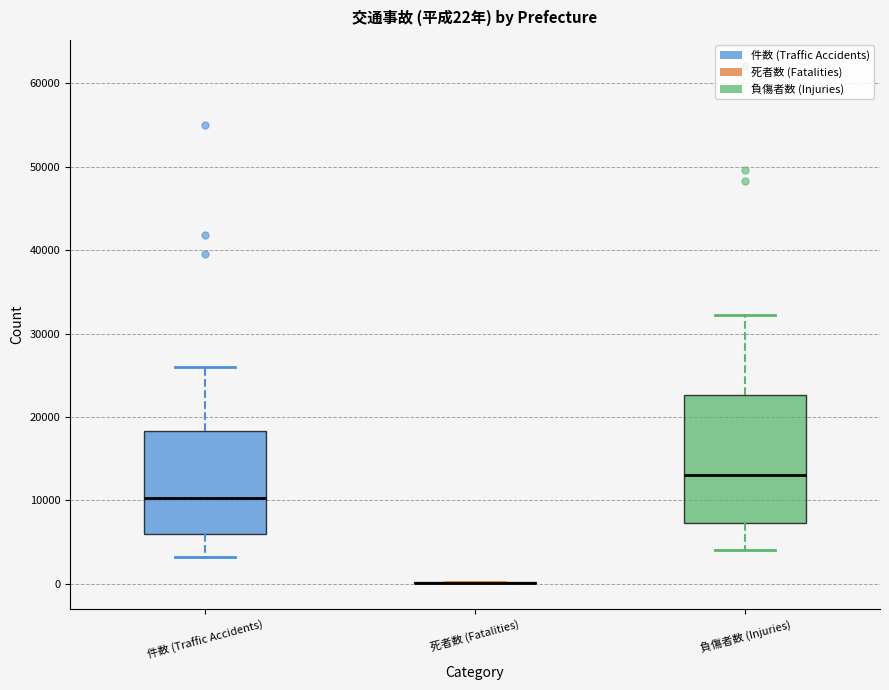

Comparing the boxes themselves (not the whiskers), which one is the tallest?

負傷者数 (Injuries)